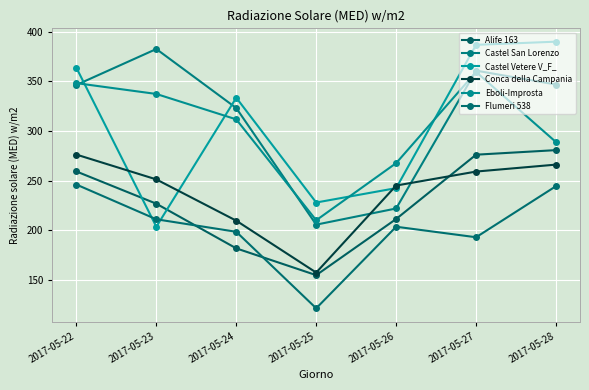

Does the chart have visible grid lines?

Yes